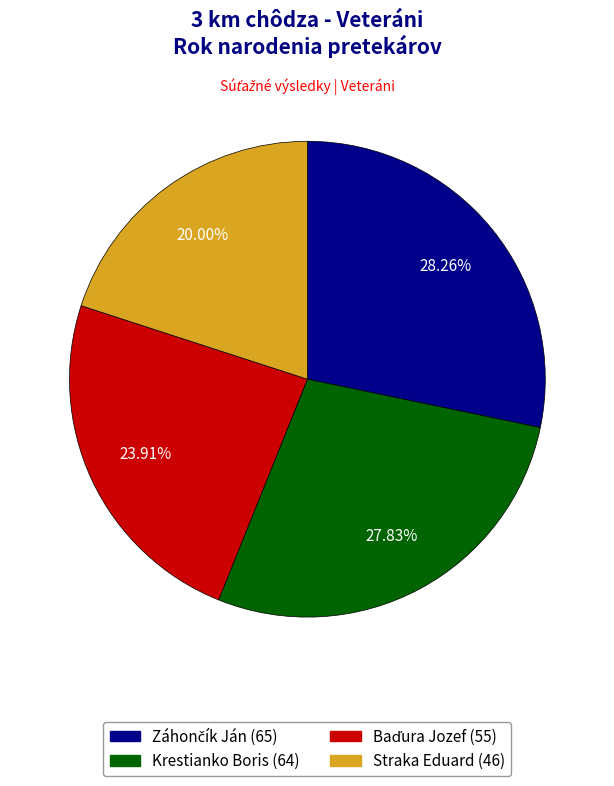

What is the change in value from Záhončík Ján to Krestianko Boris?

-1